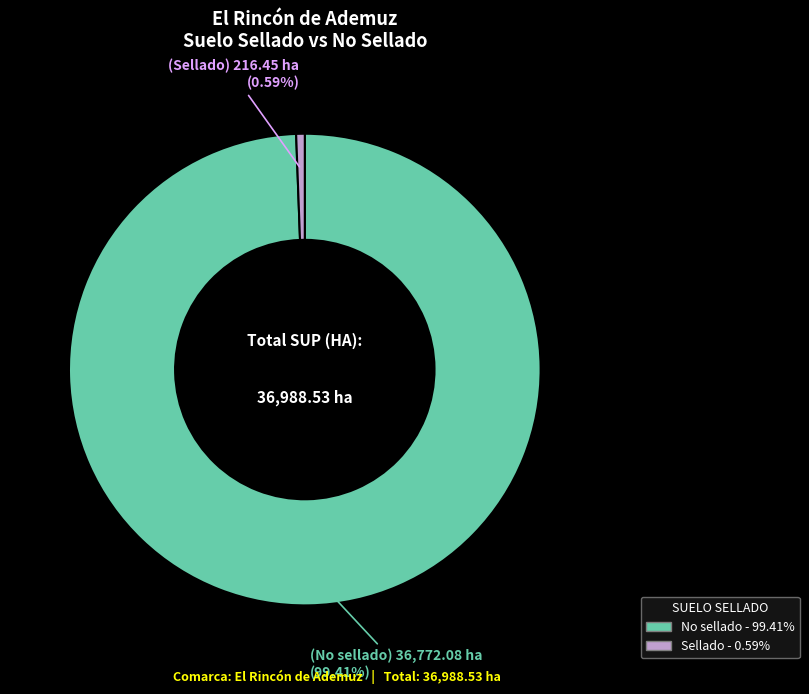

Which slice is the largest?

No sellado